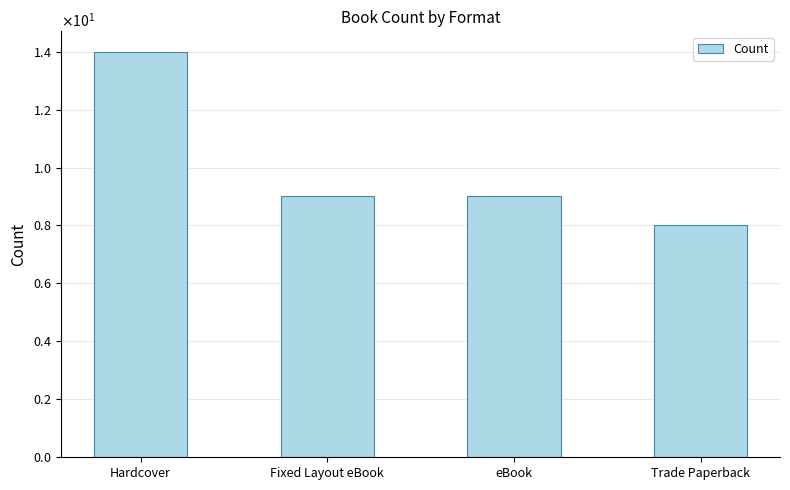

Between Hardcover and Fixed Layout eBook, which is larger?

Hardcover